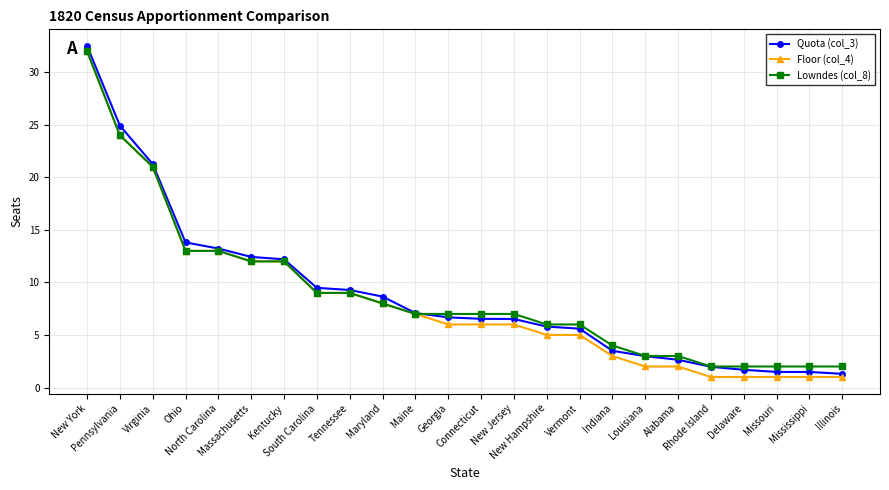

What is the maximum value shown in the chart?

32.5